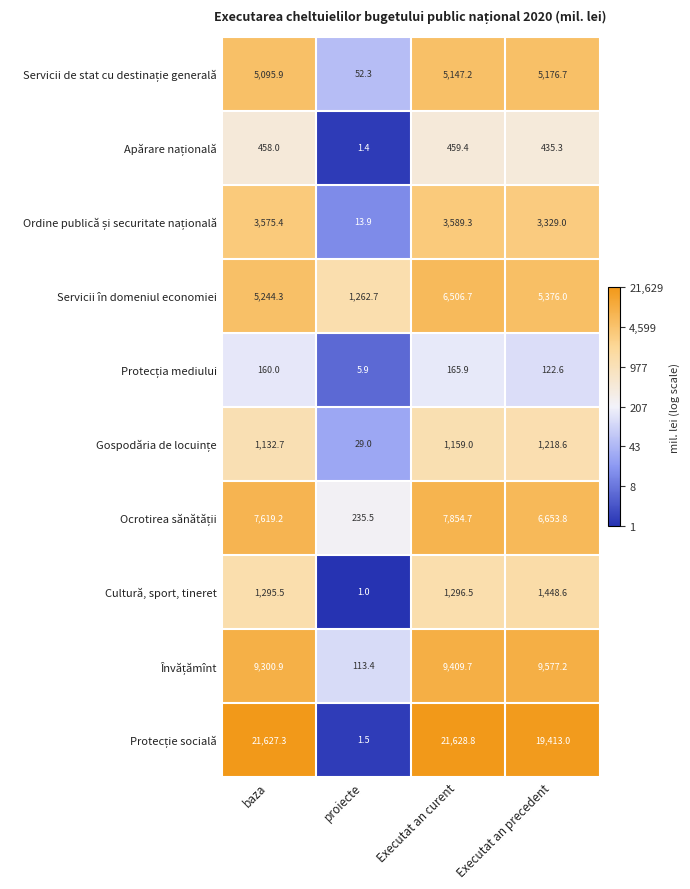

The value of Servicii în domeniul economiei at baza is 5244.3. True or false?

True